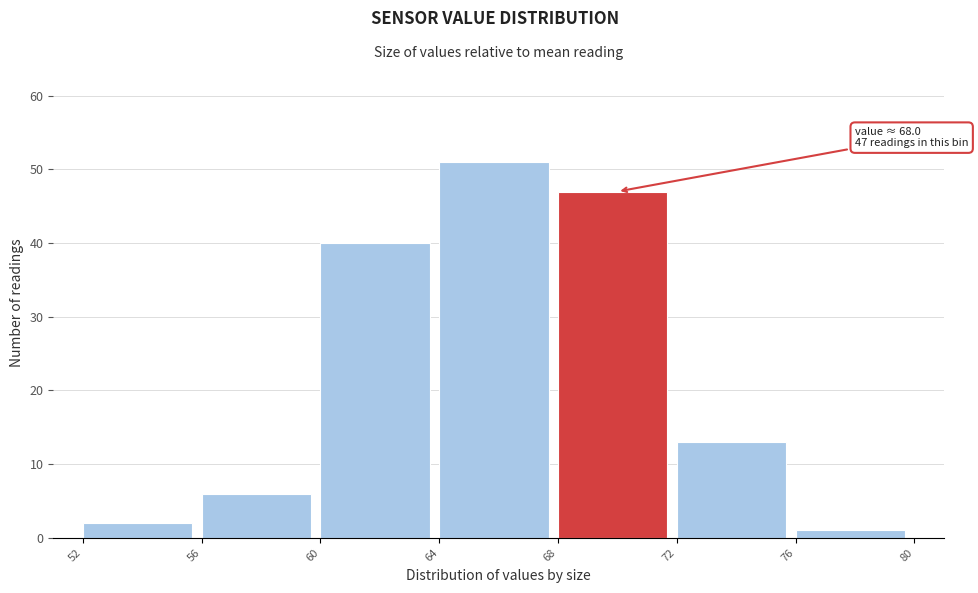

Over which range of the x-axis is the bar tallest?

64 to 68